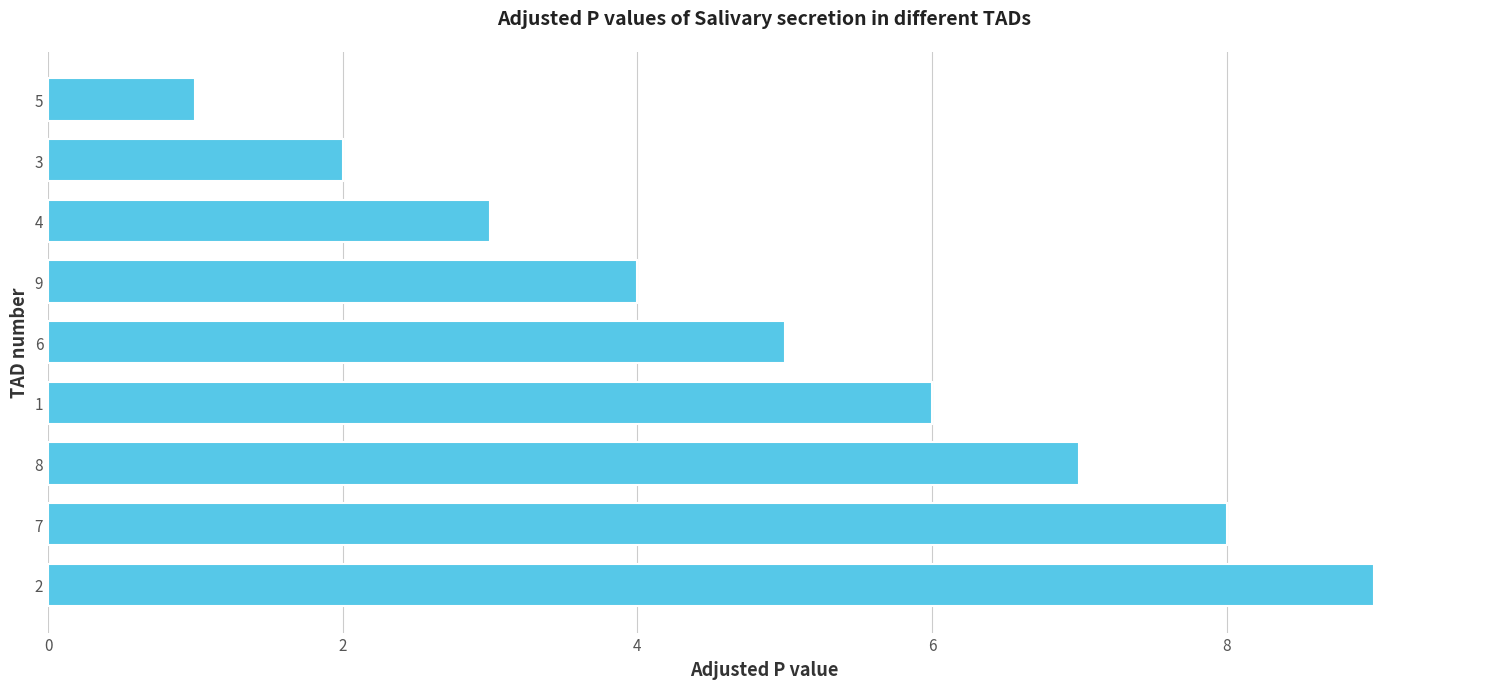

Rank the categories by value from lowest to highest.

5, 3, 4, 9, 6, 1, 8, 7, 2